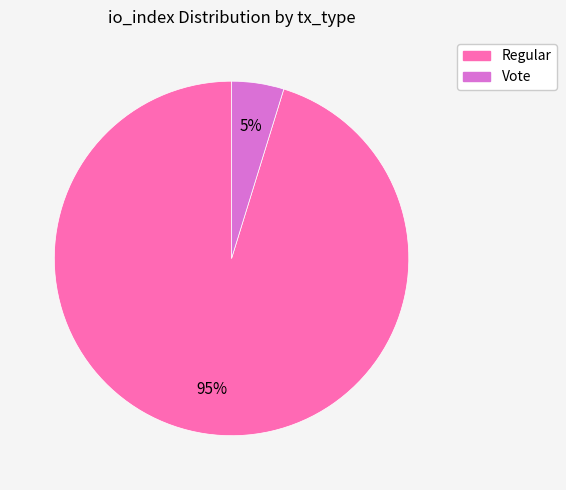

Which category has the smallest portion of the pie?

Vote